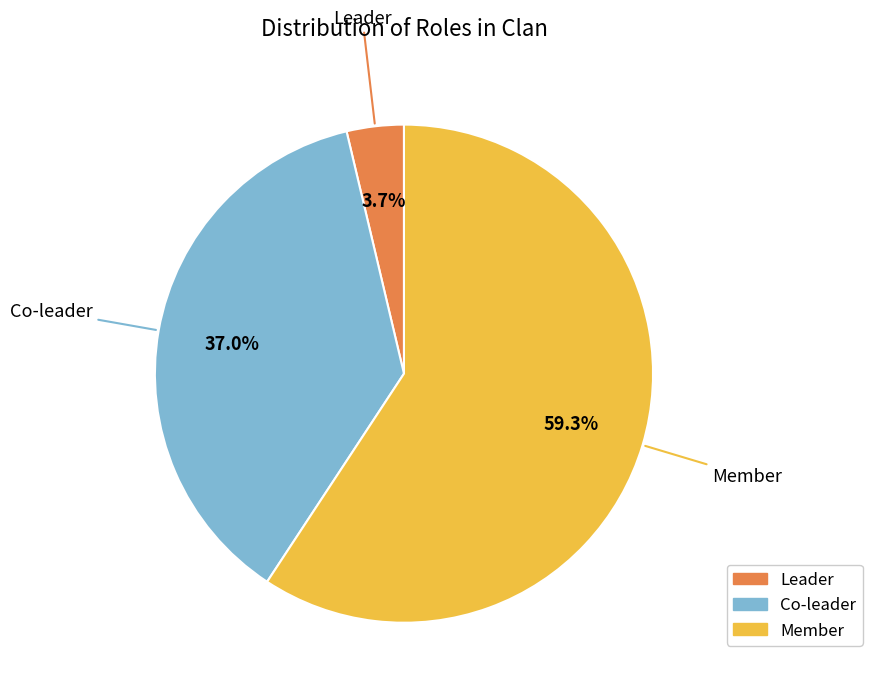

What is the majority slice?

Member